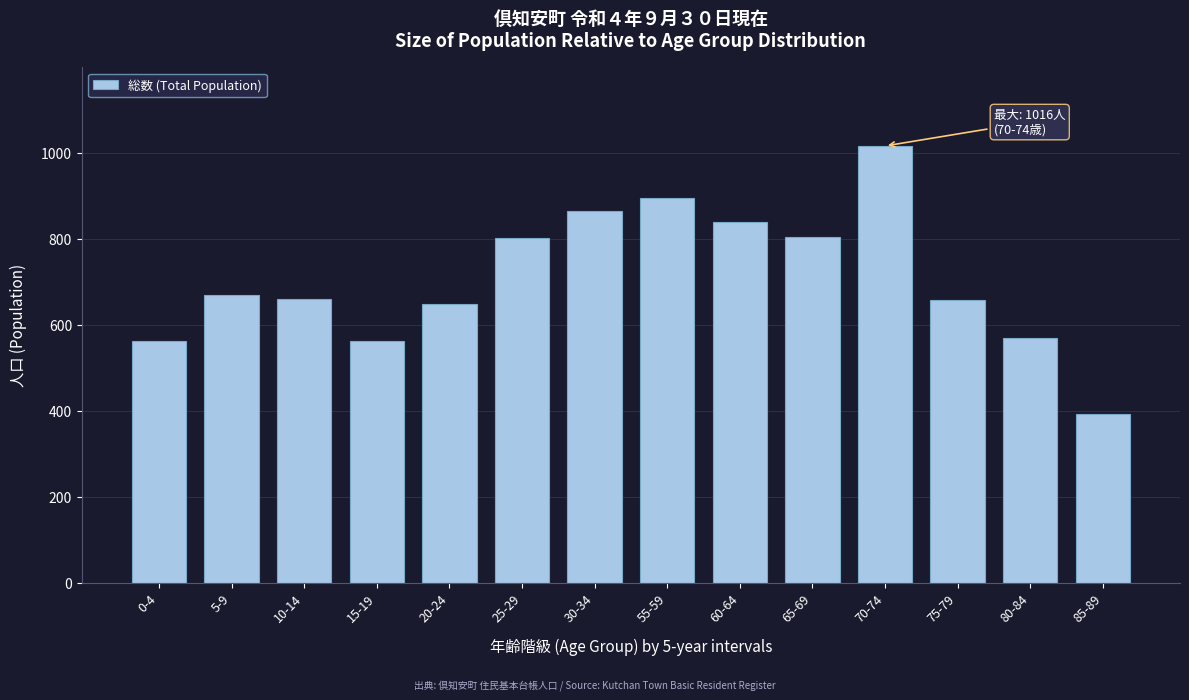

True or false: the data shows 640 at 85-89.

False